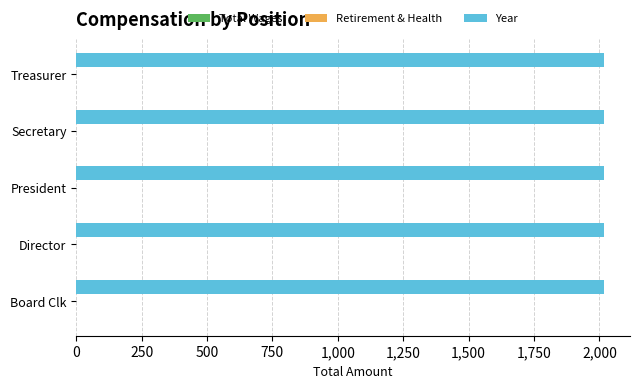

At which category is the sum across all series the highest?

Board Clk